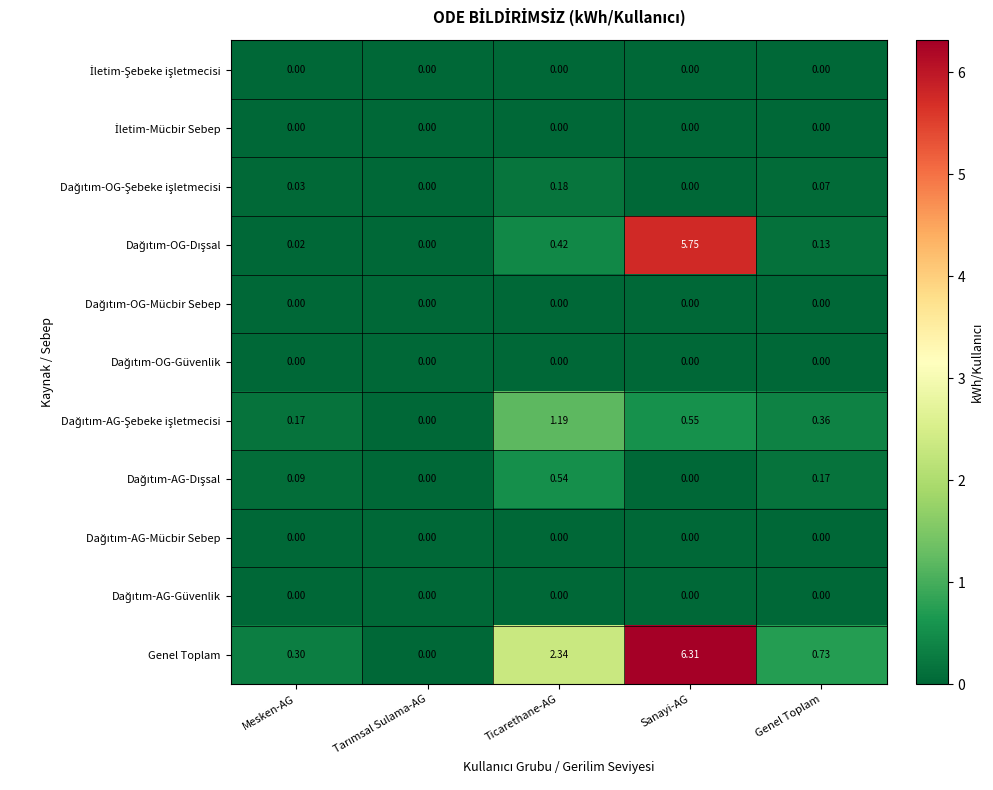

Which series has the largest range (max minus min)?

Genel Toplam